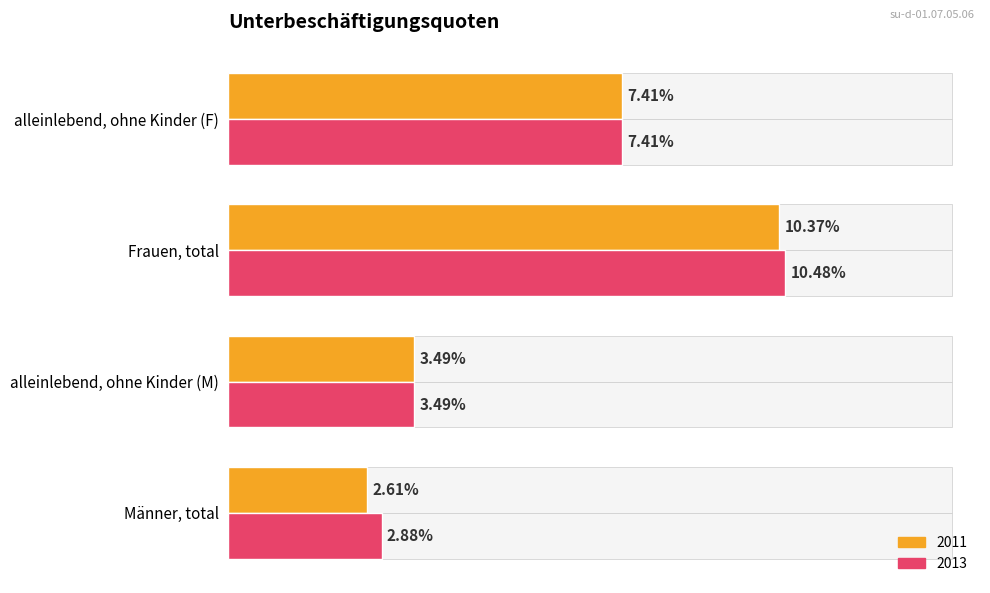

Which category has the lowest value in the 2013 series?

Männer, total